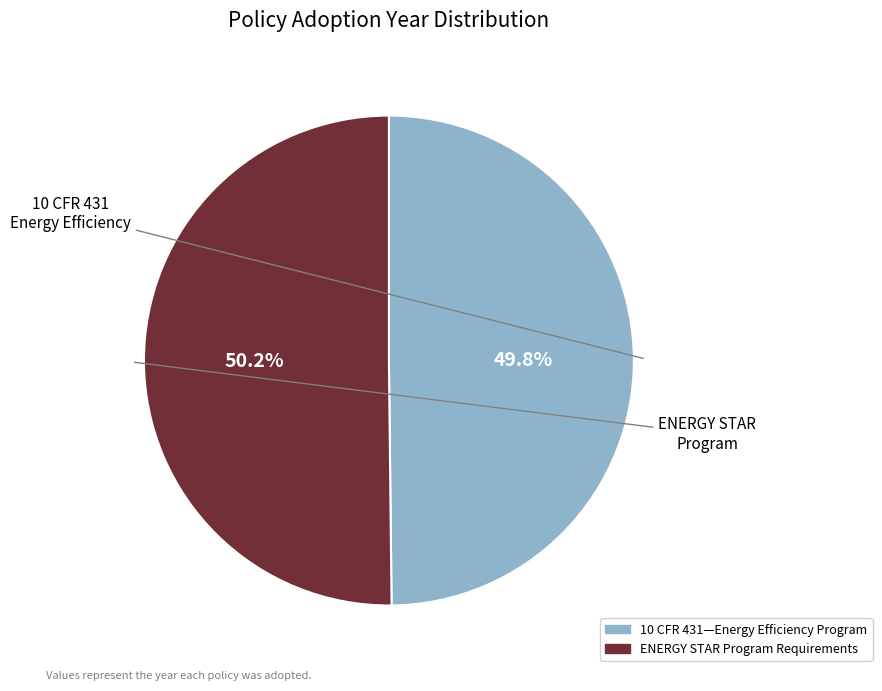

The 10 CFR 431—Energy Efficiency Program slice represents 58% of the pie. True or false?

False